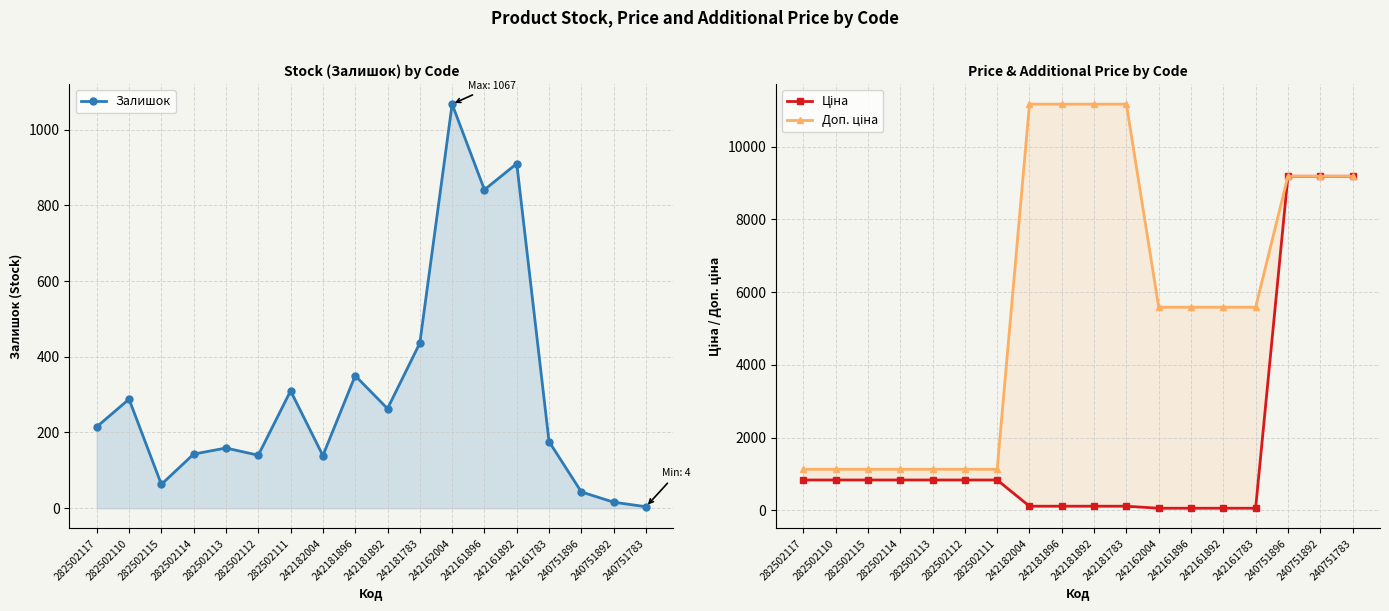

What are all the series names shown in the legend?

Залишок, Ціна, Доп. ціна